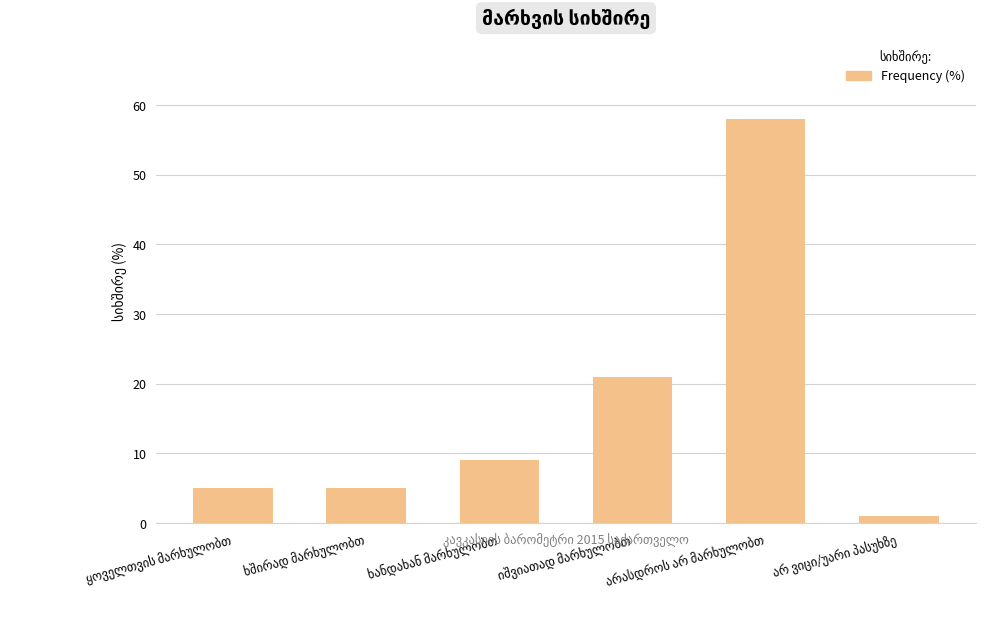

Count the number of data series in this chart.

1